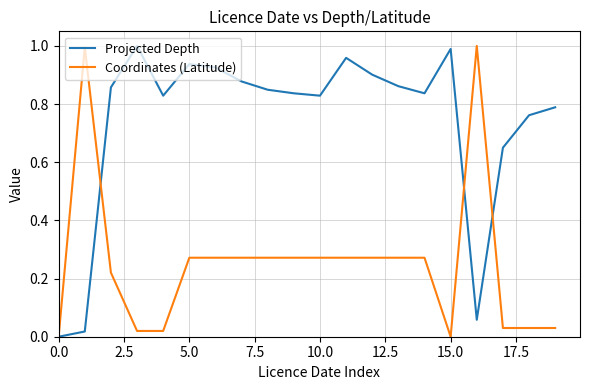

Which series has the largest total across all categories?

Projected Depth